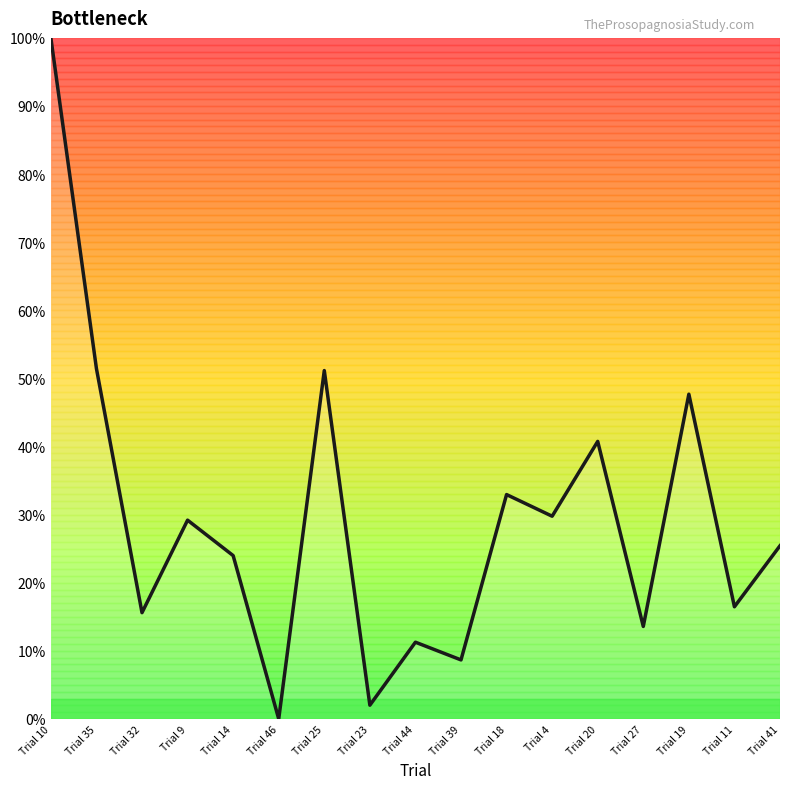

How many interior local peaks (higher than both neighbors) does the data have?

6